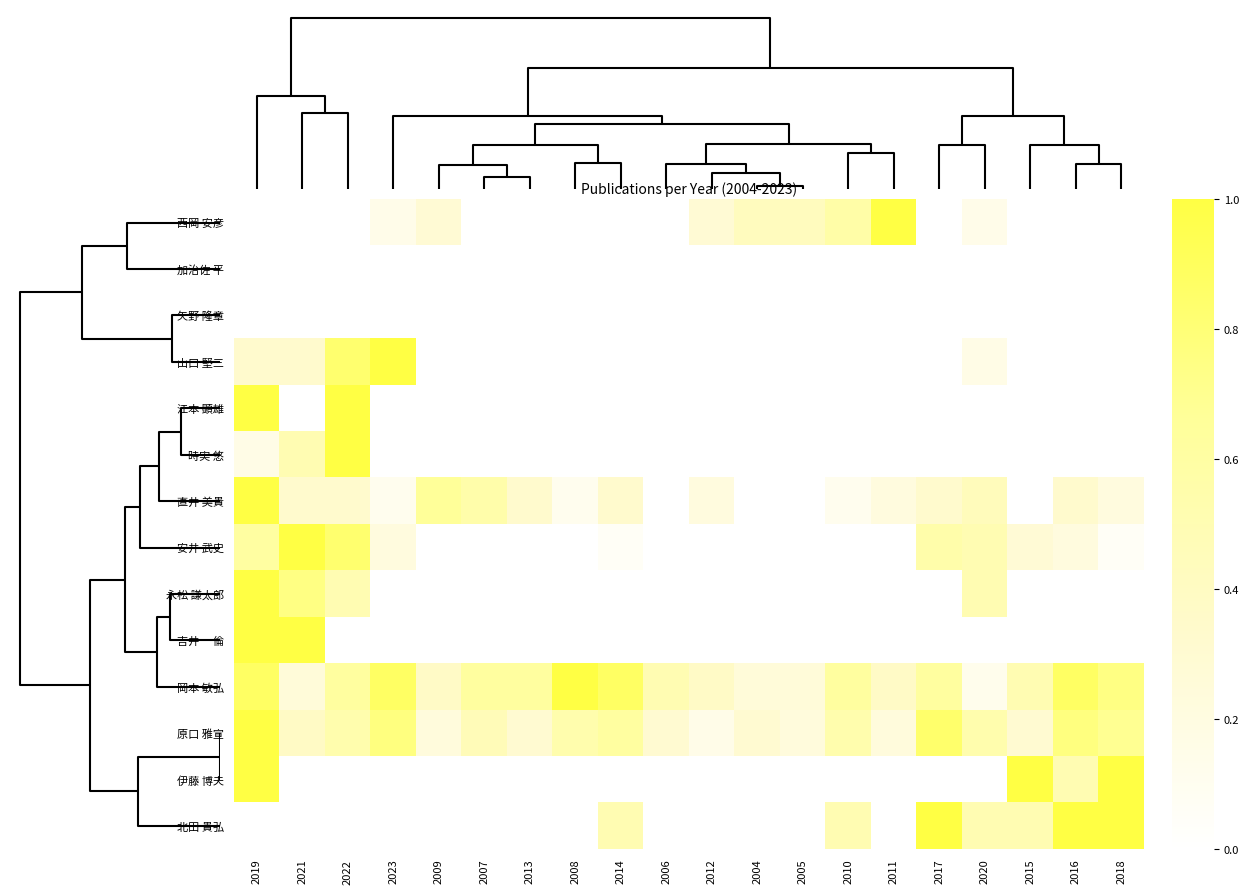

Reading right to left, list all the values displayed in this chart.

西岡 安彦: 2018=0.0	2016=0.0	2015=0.0	2020=0.1	2017=0.0	2011=1.0	2010=0.6	2005=0.4	2004=0.4	2012=0.3	2006=0.0	2014=0.0	2008=0.0	2013=0.0	2007=0.0	2009=0.3	2023=0.1	2022=0.0	2021=0.0	2019=0.0
加治佐 平: 2018=0.0	2016=0.0	2015=0.0	2020=0.0	2017=0.0	2011=0.0	2010=0.0	2005=0.0	2004=0.0	2012=0.0	2006=0.0	2014=0.0	2008=0.0	2013=0.0	2007=0.0	2009=0.0	2023=0.0	2022=0.0	2021=0.0	2019=0.0
矢野 隆章: 2018=0.0	2016=0.0	2015=0.0	2020=0.0	2017=0.0	2011=0.0	2010=0.0	2005=0.0	2004=0.0	2012=0.0	2006=0.0	2014=0.0	2008=0.0	2013=0.0	2007=0.0	2009=0.0	2023=0.0	2022=0.0	2021=0.0	2019=0.0
山口 堅三: 2018=0.0	2016=0.0	2015=0.0	2020=0.2	2017=0.0	2011=0.0	2010=0.0	2005=0.0	2004=0.0	2012=0.0	2006=0.0	2014=0.0	2008=0.0	2013=0.0	2007=0.0	2009=0.0	2023=1.0	2022=0.8	2021=0.3	2019=0.3
江本 顕雄: 2018=0.0	2016=0.0	2015=0.0	2020=0.0	2017=0.0	2011=0.0	2010=0.0	2005=0.0	2004=0.0	2012=0.0	2006=0.0	2014=0.0	2008=0.0	2013=0.0	2007=0.0	2009=0.0	2023=0.0	2022=1.0	2021=0.0	2019=1.0
時実 悠: 2018=0.0	2016=0.0	2015=0.0	2020=0.0	2017=0.0	2011=0.0	2010=0.0	2005=0.0	2004=0.0	2012=0.0	2006=0.0	2014=0.0	2008=0.0	2013=0.0	2007=0.0	2009=0.0	2023=0.0	2022=1.0	2021=0.5	2019=0.2
直井 美貴: 2018=0.2	2016=0.3	2015=0.0	2020=0.4	2017=0.3	2011=0.2	2010=0.1	2005=0.0	2004=0.0	2012=0.2	2006=0.0	2014=0.3	2008=0.1	2013=0.3	2007=0.6	2009=0.7	2023=0.1	2022=0.3	2021=0.3	2019=1.0
安井 武史: 2018=0.1	2016=0.2	2015=0.3	2020=0.5	2017=0.6	2011=0.0	2010=0.0	2005=0.0	2004=0.0	2012=0.0	2006=0.0	2014=0.1	2008=0.0	2013=0.0	2007=0.0	2009=0.0	2023=0.2	2022=0.8	2021=1.0	2019=0.6
永松 謙太郎: 2018=0.0	2016=0.0	2015=0.0	2020=0.5	2017=0.0	2011=0.0	2010=0.0	2005=0.0	2004=0.0	2012=0.0	2006=0.0	2014=0.0	2008=0.0	2013=0.0	2007=0.0	2009=0.0	2023=0.0	2022=0.5	2021=0.8	2019=1.0
吉井 一倫: 2018=0.0	2016=0.0	2015=0.0	2020=0.0	2017=0.0	2011=0.0	2010=0.0	2005=0.0	2004=0.0	2012=0.0	2006=0.0	2014=0.0	2008=0.0	2013=0.0	2007=0.0	2009=0.0	2023=0.0	2022=0.0	2021=1.0	2019=1.0
岡本 敏弘: 2018=0.8	2016=0.9	2015=0.5	2020=0.1	2017=0.6	2011=0.4	2010=0.6	2005=0.2	2004=0.2	2012=0.4	2006=0.5	2014=0.9	2008=1.0	2013=0.6	2007=0.6	2009=0.4	2023=0.9	2022=0.6	2021=0.2	2019=0.9
原口 雅宣: 2018=0.7	2016=0.8	2015=0.3	2020=0.5	2017=0.8	2011=0.2	2010=0.5	2005=0.2	2004=0.3	2012=0.2	2006=0.3	2014=0.6	2008=0.5	2013=0.3	2007=0.5	2009=0.2	2023=0.8	2022=0.5	2021=0.4	2019=1.0
伊藤 博夫: 2018=1.0	2016=0.5	2015=1.0	2020=0.0	2017=0.0	2011=0.0	2010=0.0	2005=0.0	2004=0.0	2012=0.0	2006=0.0	2014=0.0	2008=0.0	2013=0.0	2007=0.0	2009=0.0	2023=0.0	2022=0.0	2021=0.0	2019=1.0
北田 貴弘: 2018=1.0	2016=1.0	2015=0.5	2020=0.5	2017=1.0	2011=0.0	2010=0.5	2005=0.0	2004=0.0	2012=0.0	2006=0.0	2014=0.5	2008=0.0	2013=0.0	2007=0.0	2009=0.0	2023=0.0	2022=0.0	2021=0.0	2019=0.0